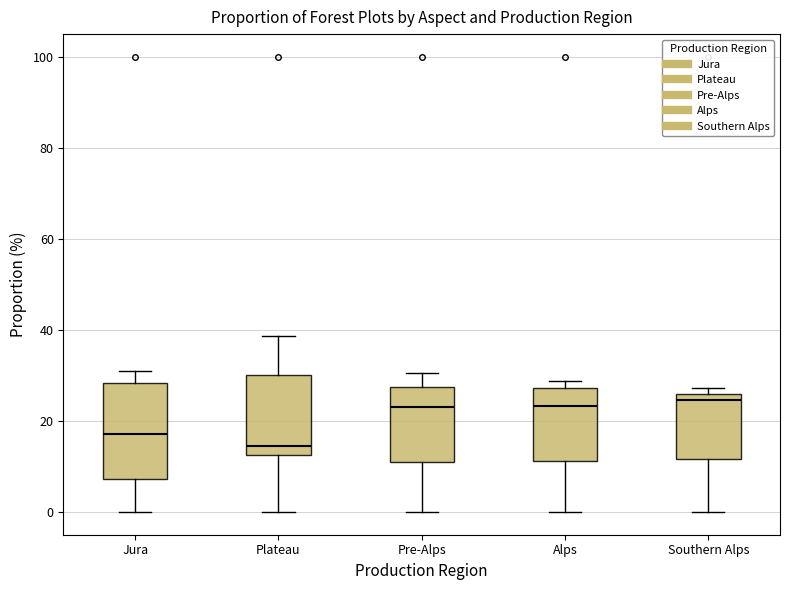

Which box has the lowest median line?

Plateau